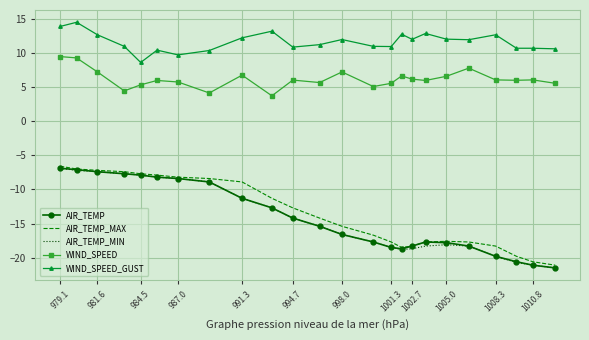

True or false: AIR_TEMP_MAX and WIND_SPEED intersect in this chart.

False